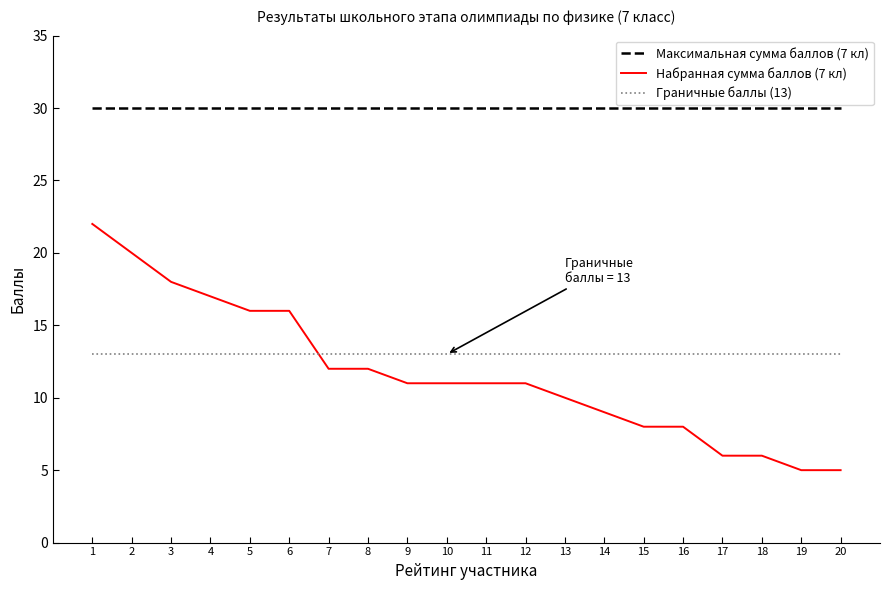

How many lines are shown in the chart?

3